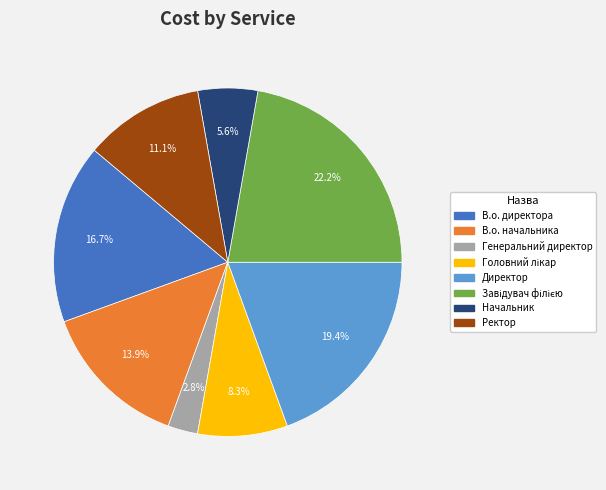

To the nearest percent, what is the average slice percentage?

12%